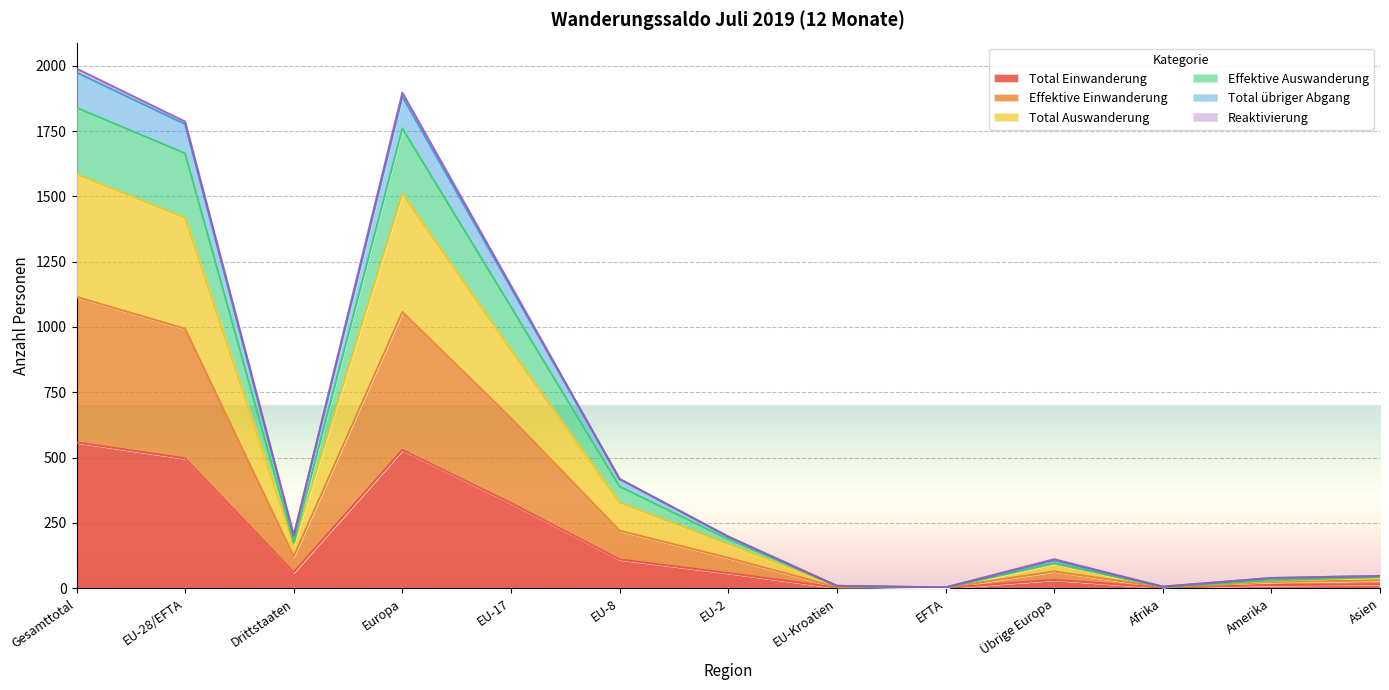

True or false: Total übriger Abgang and Effektive Einwanderung cross at least once.

False